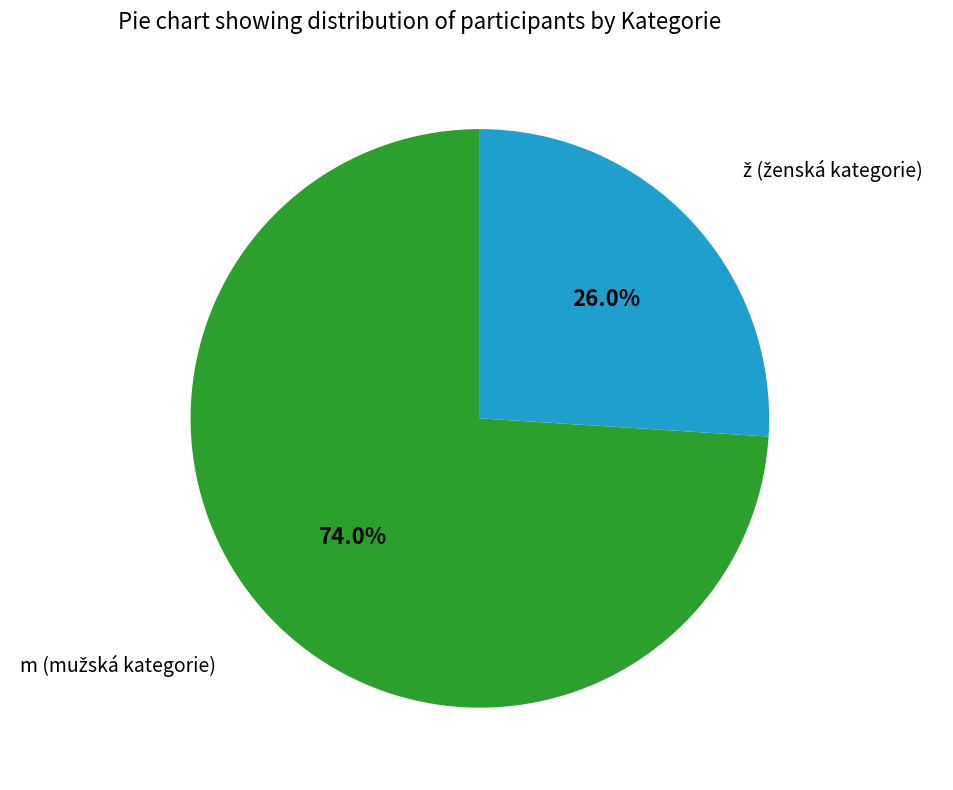

Is there a majority slice in this chart?

Yes